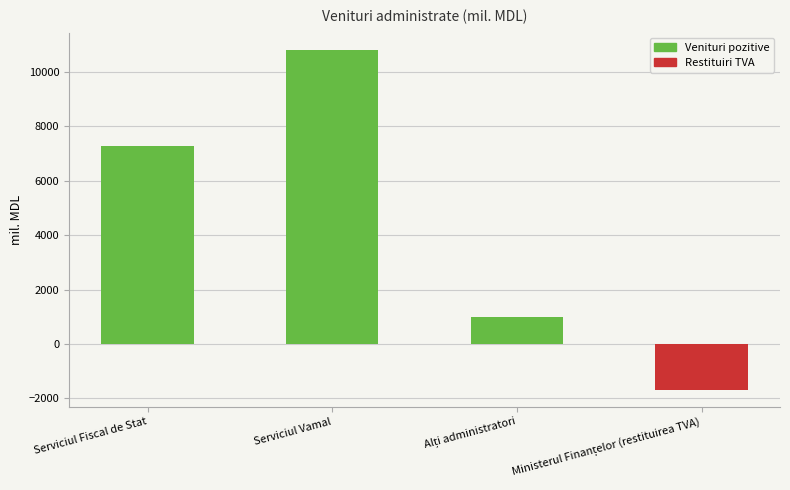

What is the difference between the maximum and minimum values?

12511.3